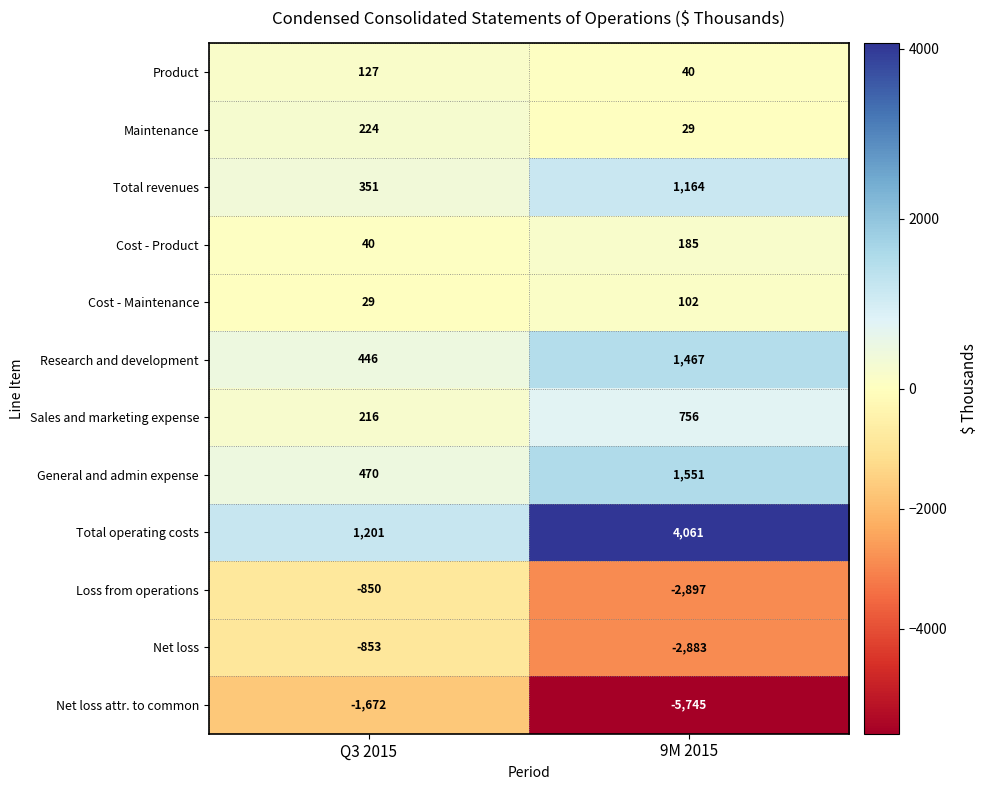

How many values in the Research and development series are below 1467?

1